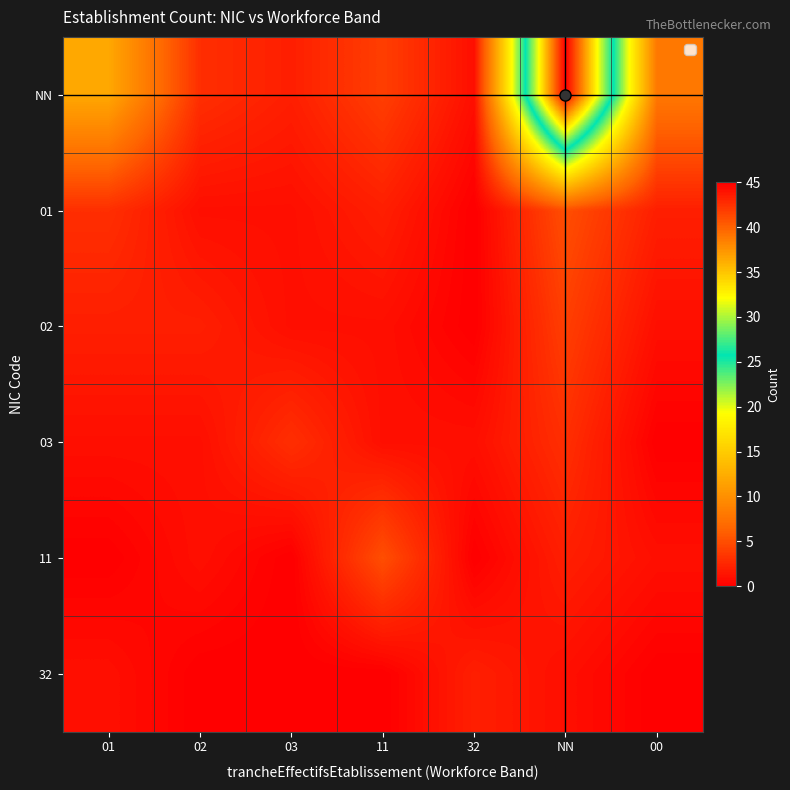

Reading left to right, transcribe all the data shown in this chart.

NN: 01=12	02=3	03=2	11=4	32=1	NN=45	00=8
01: 01=3	02=1	03=1	11=2	32=0	NN=5	00=2
02: 01=2	02=2	03=1	11=1	32=0	NN=4	00=1
03: 01=1	02=1	03=3	11=1	32=1	NN=3	00=0
11: 01=0	02=1	03=0	11=5	32=0	NN=2	00=1
32: 01=1	02=0	03=0	11=0	32=2	NN=1	00=0